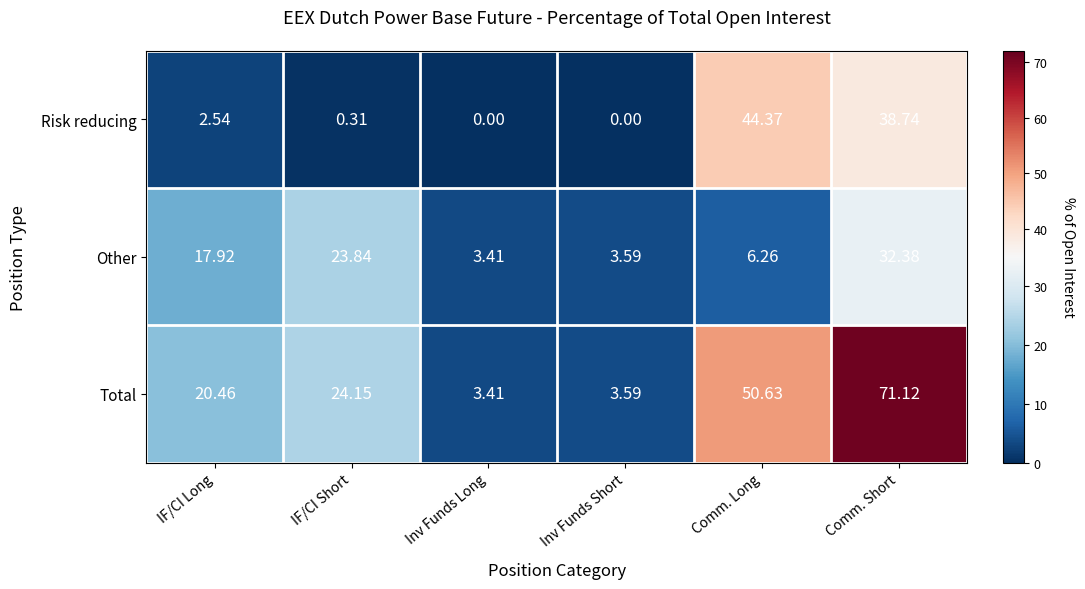

Is the value of Total at IF/CI Short greater than the value of Risk reducing at IF/CI Short?

Yes